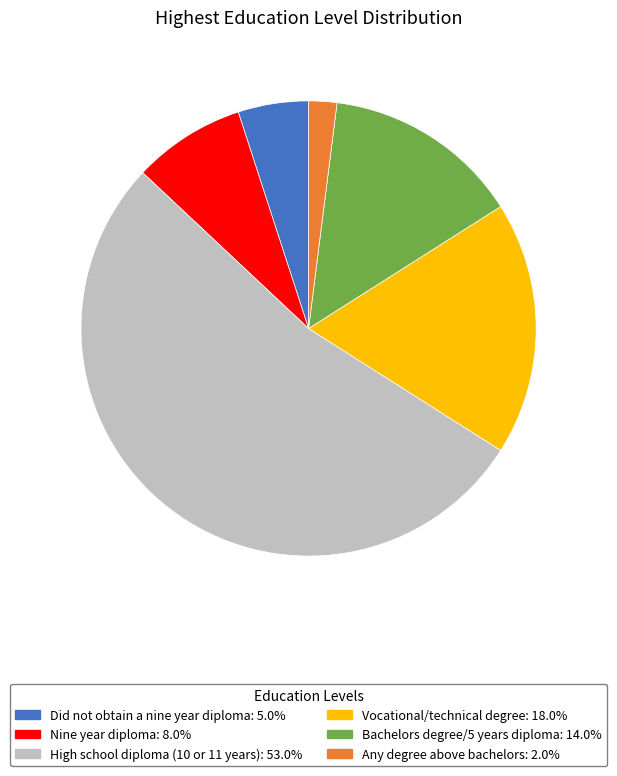

Which category has the biggest portion of the pie?

High school diploma (10 or 11 years)